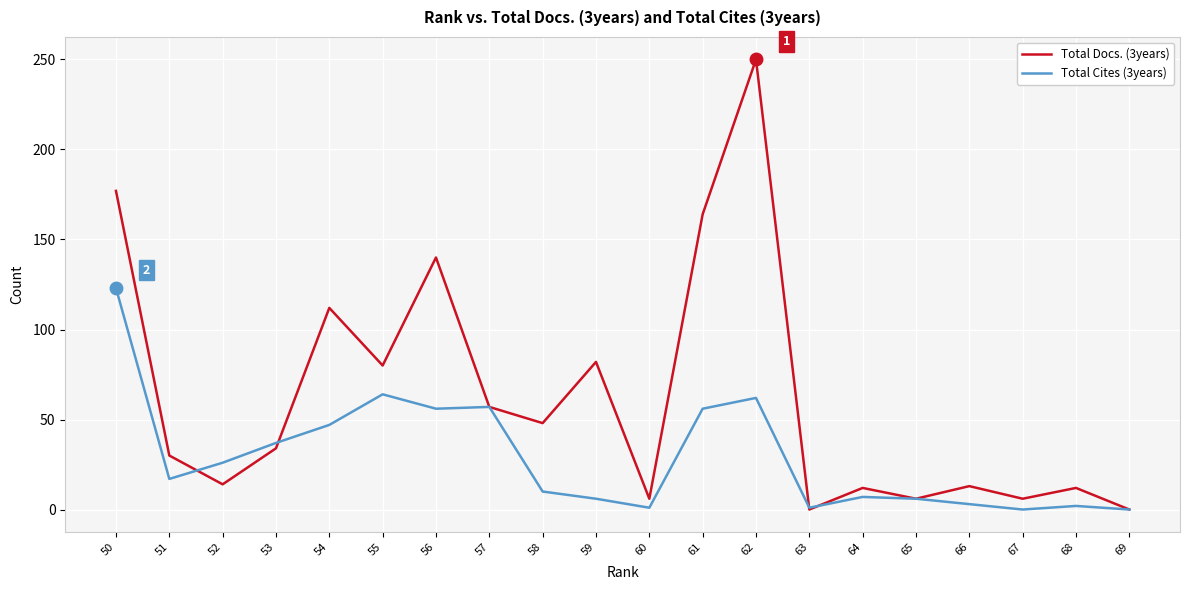

Reading left to right, list all the values displayed in this chart.

Total Docs. (3years): 69=0	68=12	67=6	66=13	65=6	64=12	63=0	62=250	61=164	60=6	59=82	58=48	57=57	56=140	55=80	54=112	53=34	52=14	51=30	50=177
Total Cites (3years): 69=0	68=2	67=0	66=3	65=6	64=7	63=1	62=62	61=56	60=1	59=6	58=10	57=57	56=56	55=64	54=47	53=37	52=26	51=17	50=123